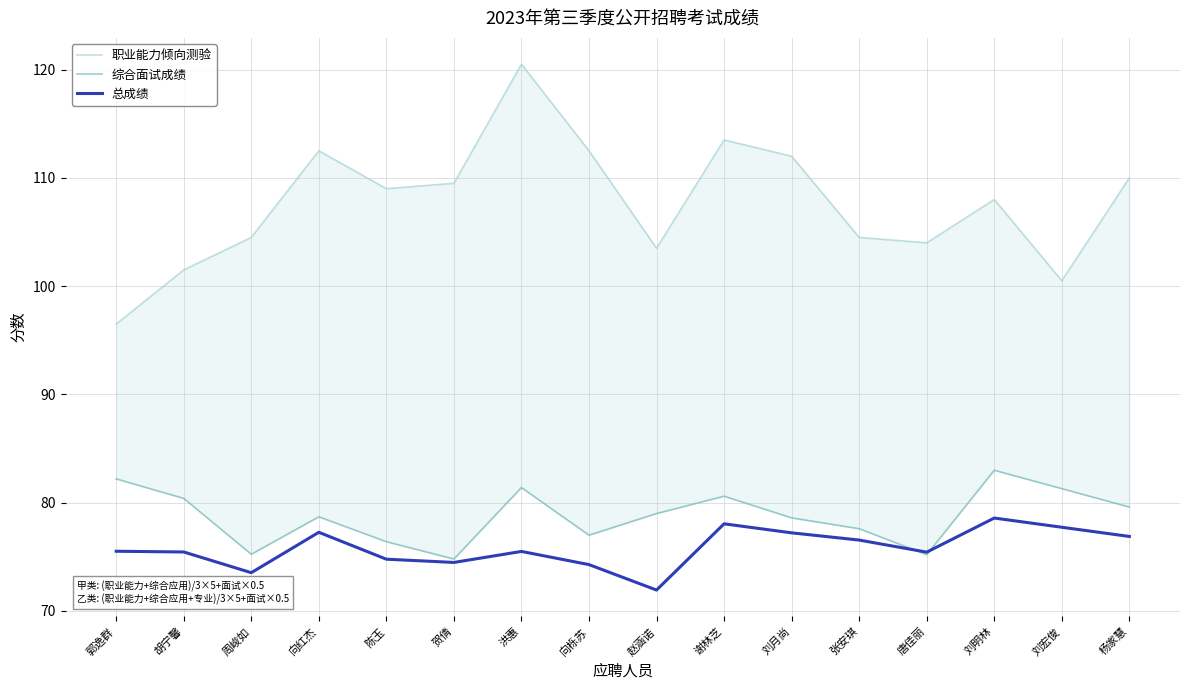

Which series has the widest spread of values?

职业能力倾向测验